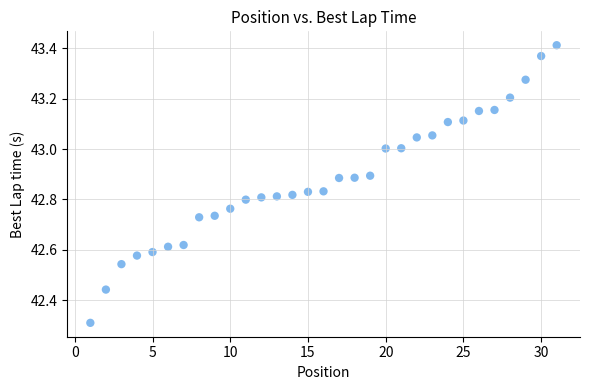

What is the range of X values (max minus min)?

30.0